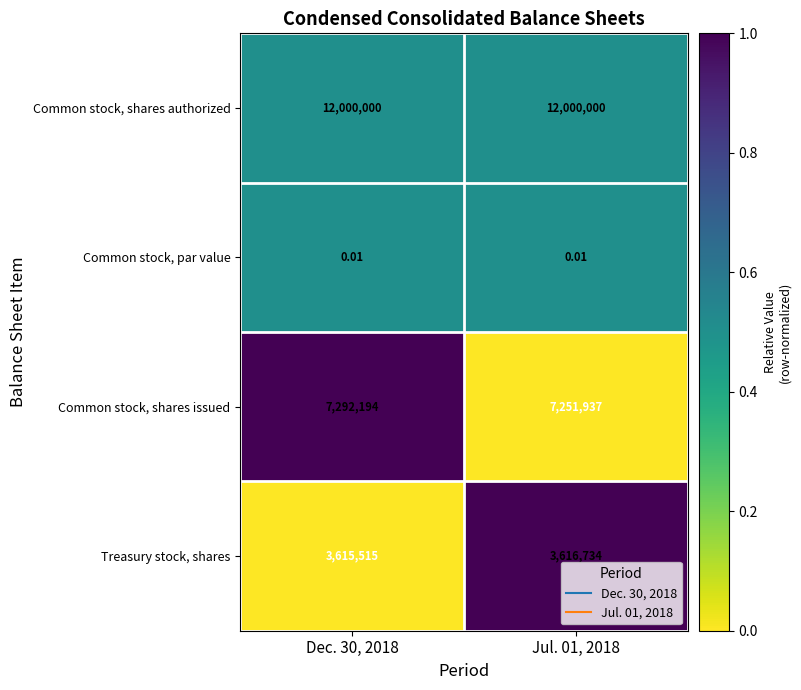

Is the value of Common stock, shares issued at Jul. 01, 2018 greater than the value of Common stock, shares authorized at Dec. 30, 2018?

No